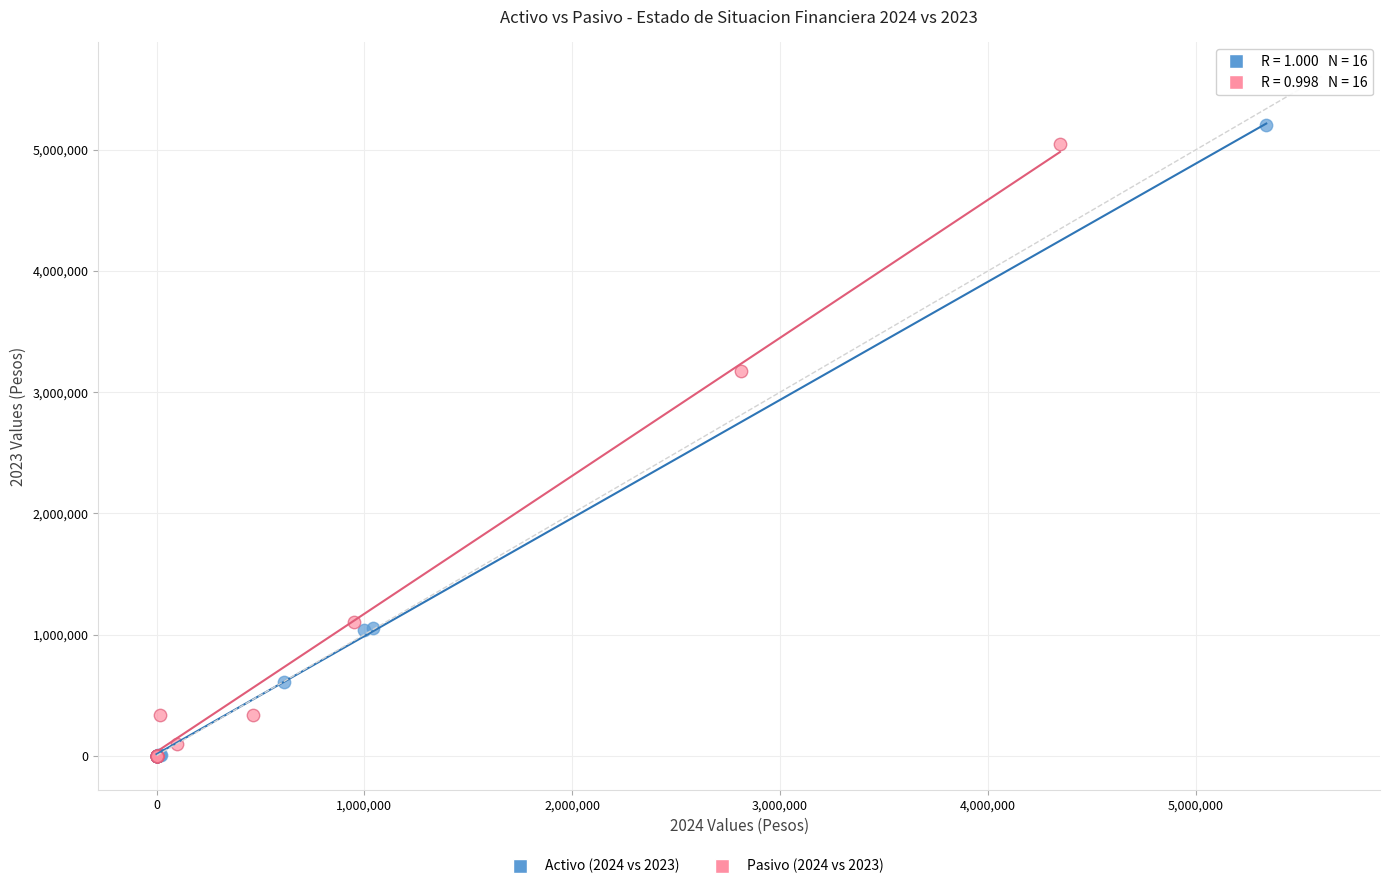

Which series has the largest Y range (max minus min)?

Activo (2024 vs 2023)